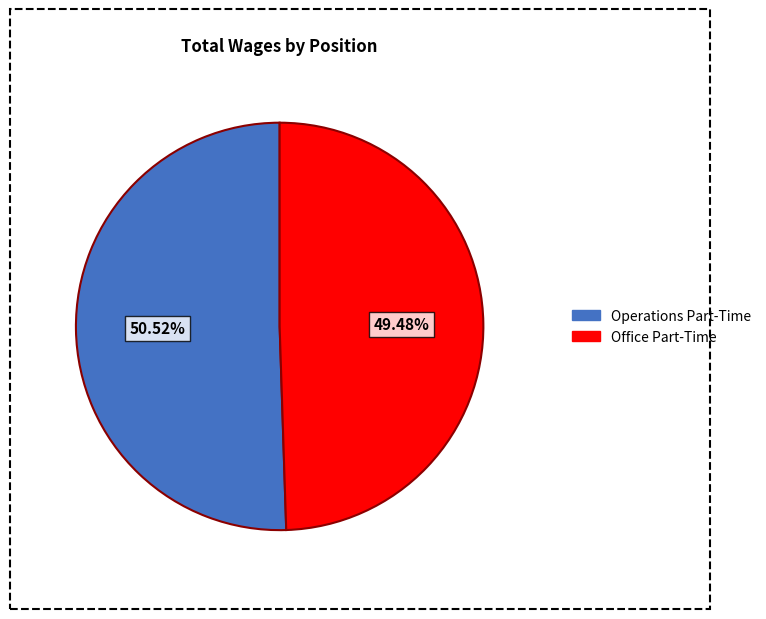

Is there a majority slice in this chart?

Yes